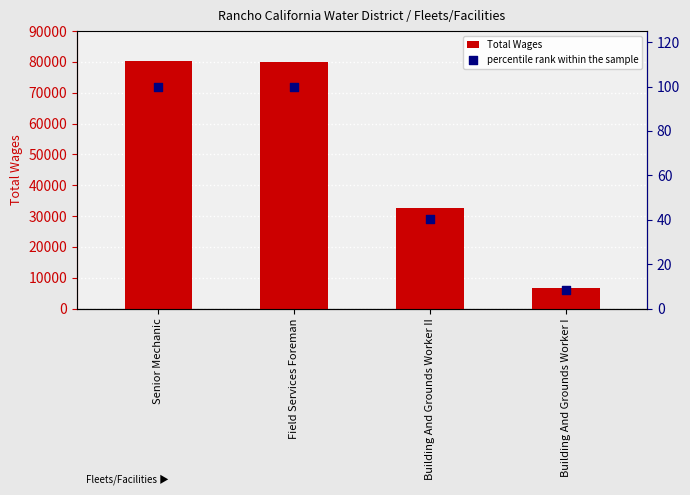

Which series has the widest spread of Y values?

Total Wages